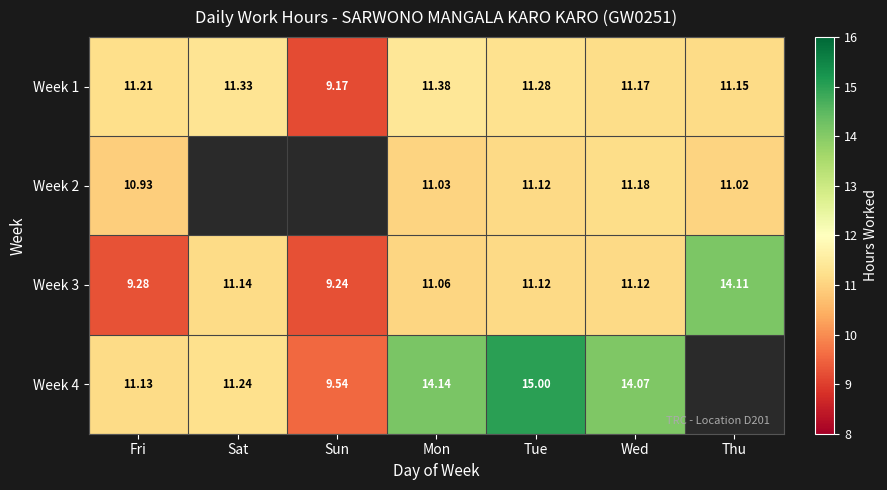

Is the value of Week 1 at Tue greater than the value of Week 3 at Thu?

No